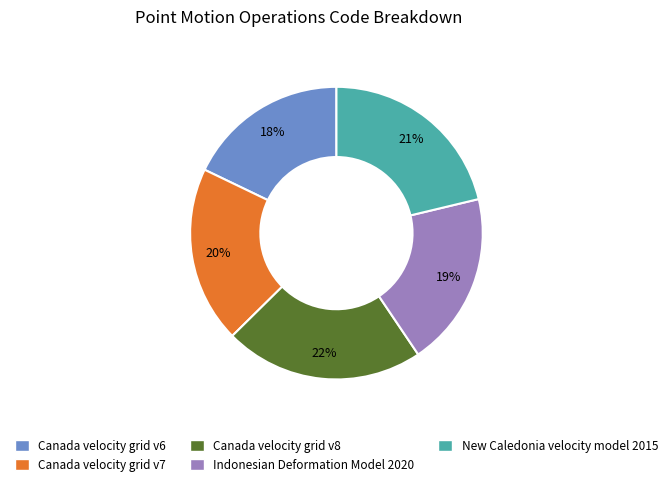

What percentage is the Canada velocity grid v7 slice, to the nearest percent?

20%